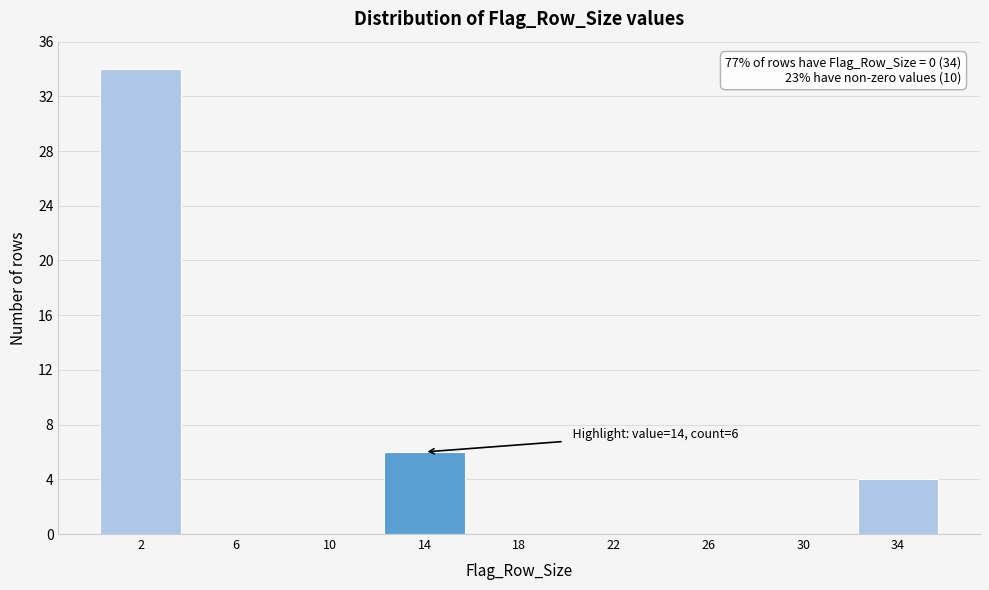

Reading right to left, what are all the values shown in this chart?

34=4	30=0	26=0	22=0	18=0	14=6	10=0	6=0	2=34